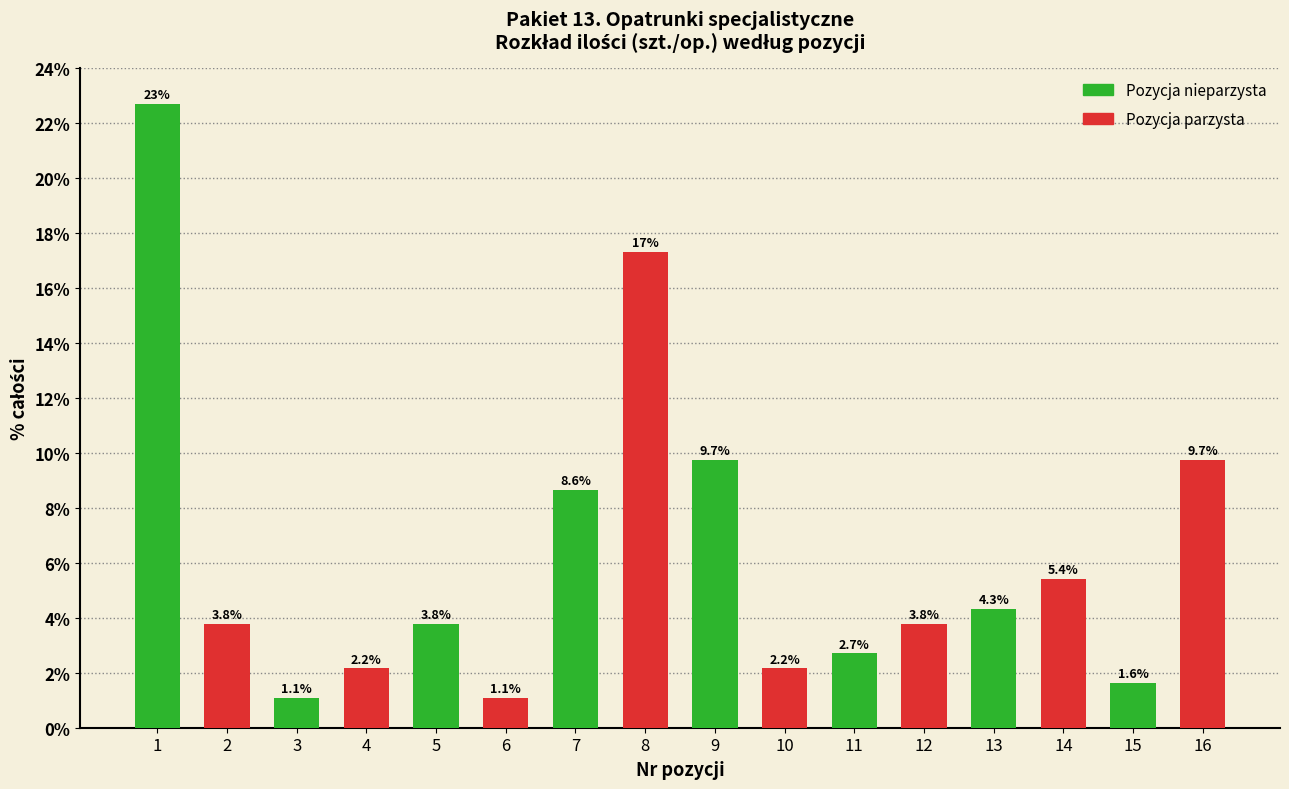

Reading right to left, list all the values displayed in this chart.

9.7	1.6	5.4	4.3	3.8	2.7	2.2	9.7	17.3	8.6	1.1	3.8	2.2	1.1	3.8	22.7